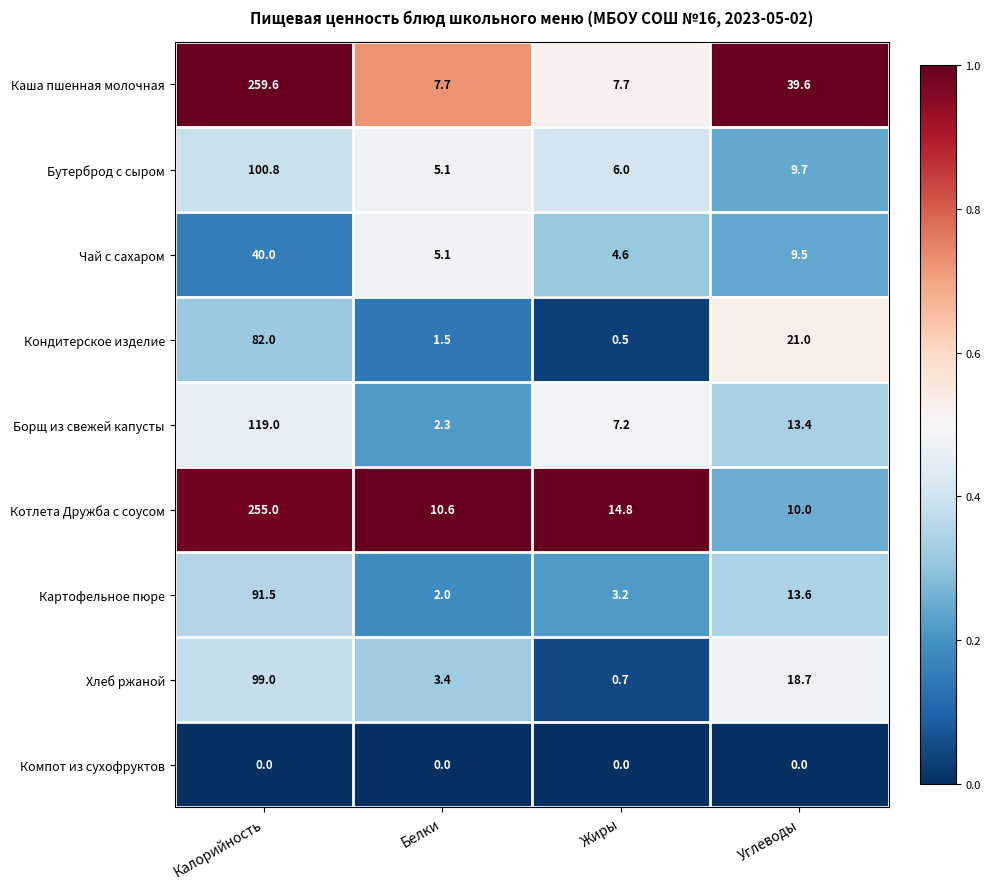

At how many categories does at least one series exceed 0?

4